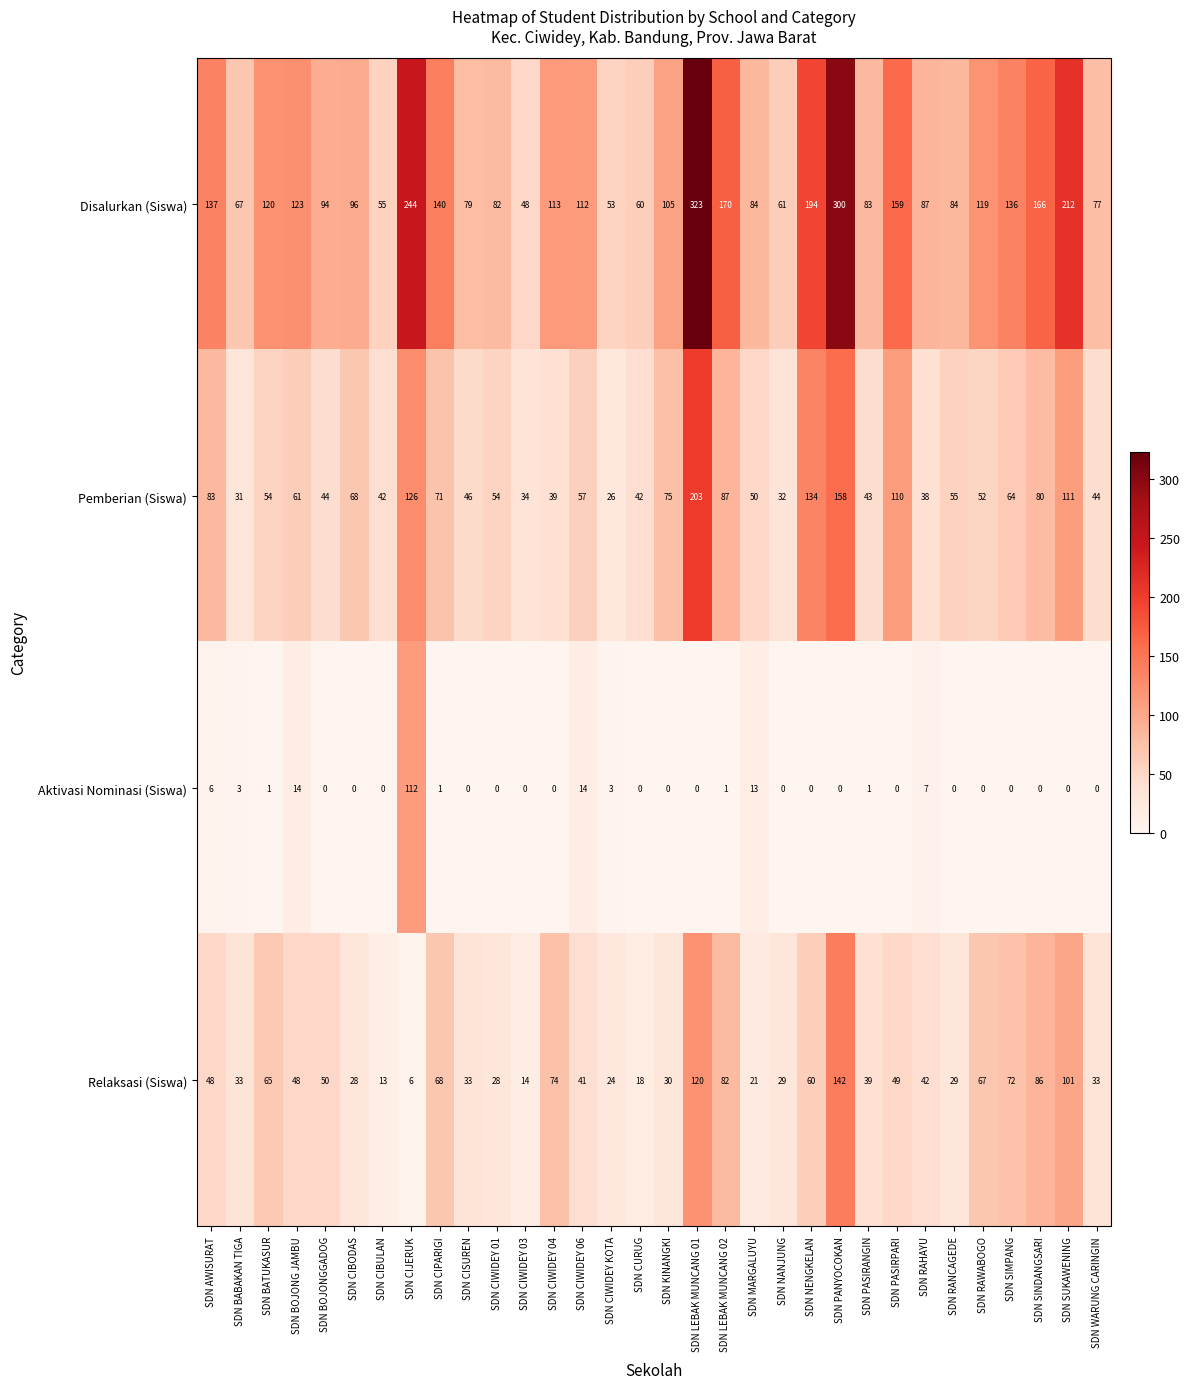

Which series has the largest range (max minus min)?

Disalurkan (Siswa)